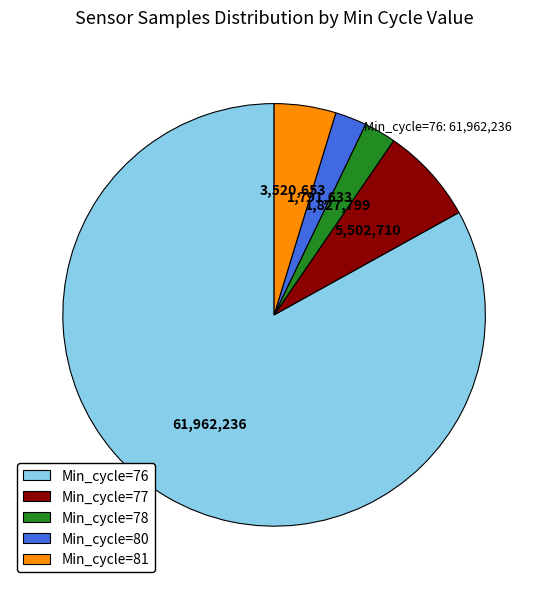

How many slices are in this pie chart?

5